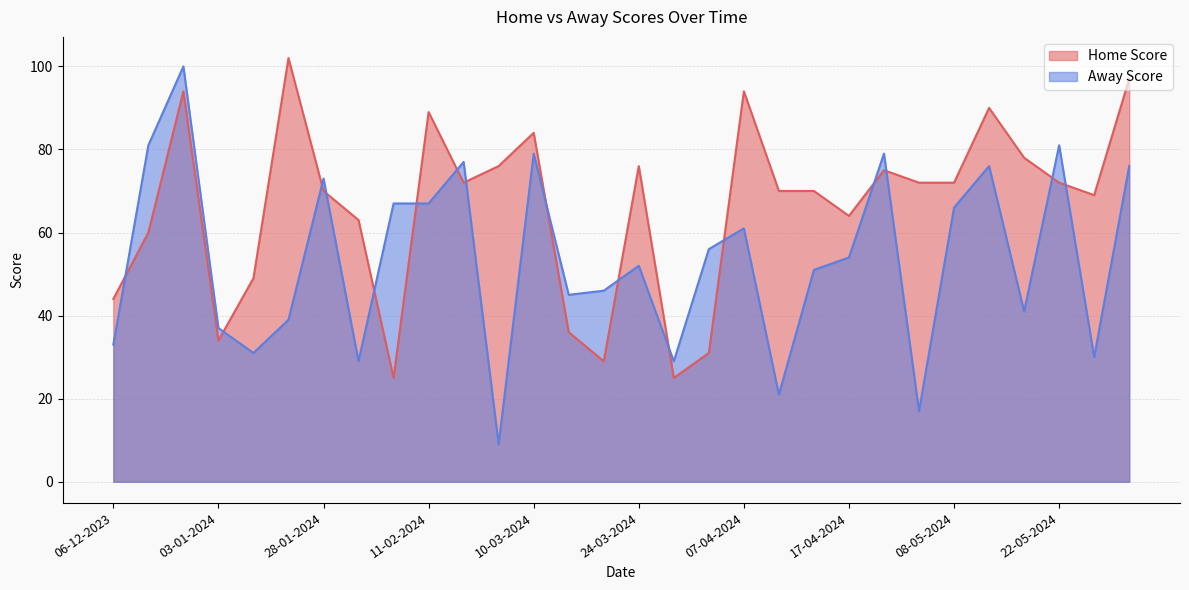

Reading left to right, list all the values displayed in this chart.

Home Score: 44	60	94	34	49	102	70	63	25	89	72	76	84	36	29	76	25	31	94	70	70	64	75	72	72	90	78	72	69	97
Away Score: 33	81	100	37	31	39	73	29	67	67	77	9	79	45	46	52	29	56	61	21	51	54	79	17	66	76	41	81	30	76